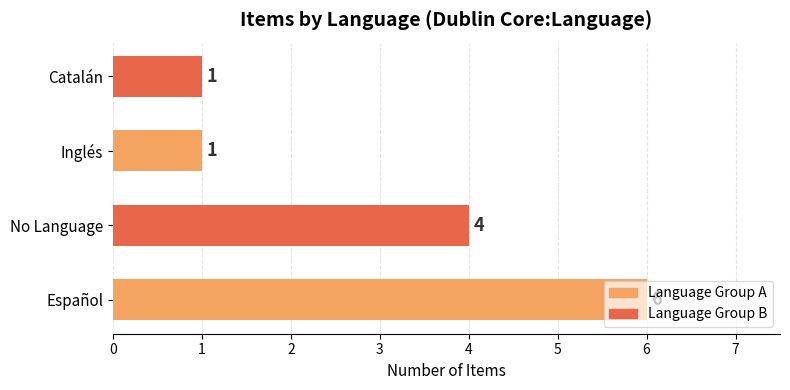

Read the value at Español.

6